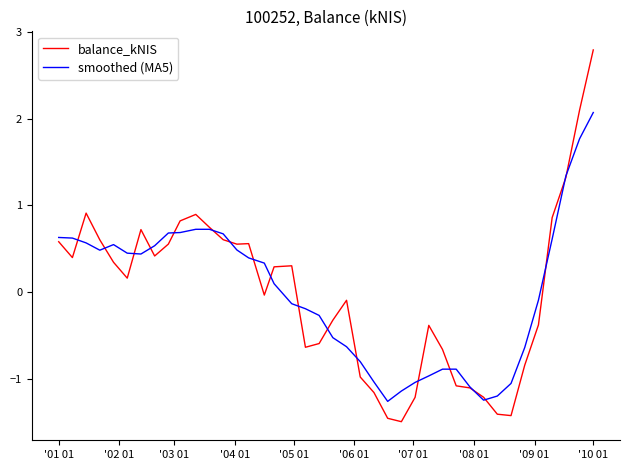

Rank the series by their maximum value, from highest to lowest.

balance_kNIS, smoothed (MA5)